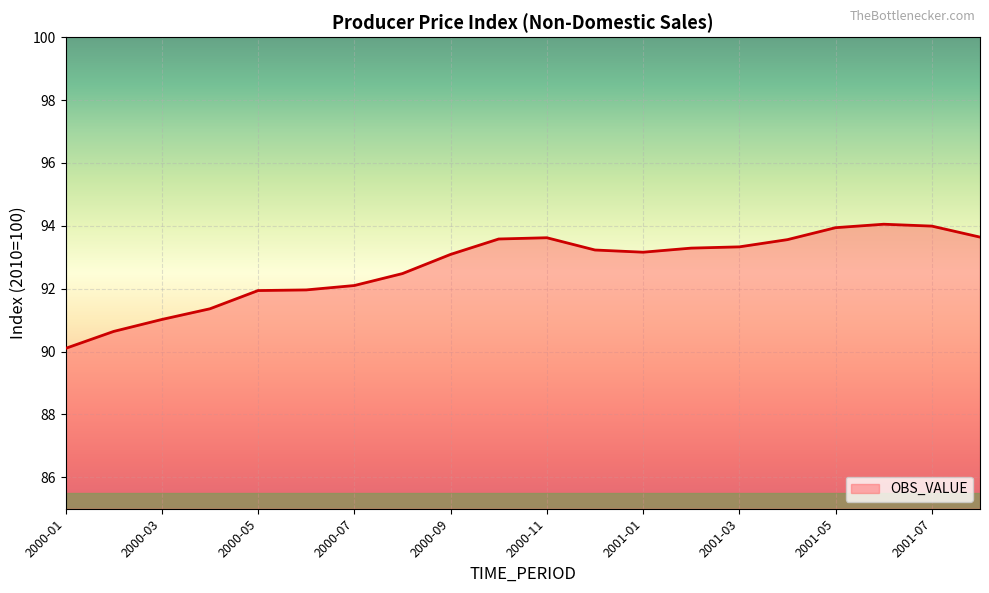

What is the smallest value displayed?

90.1